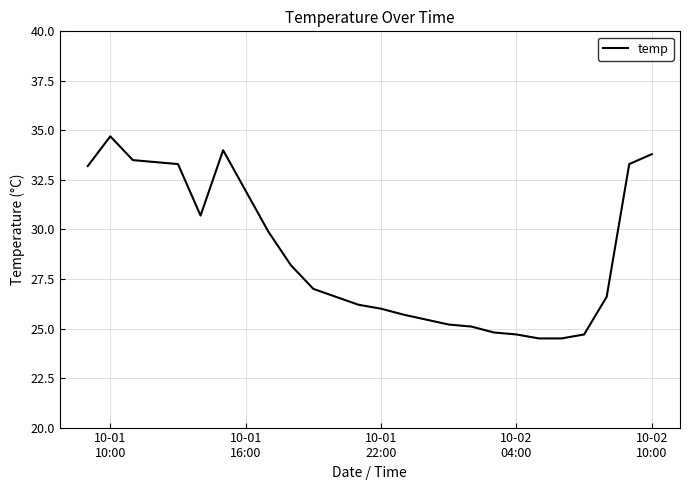

What is the greatest value displayed?

34.7